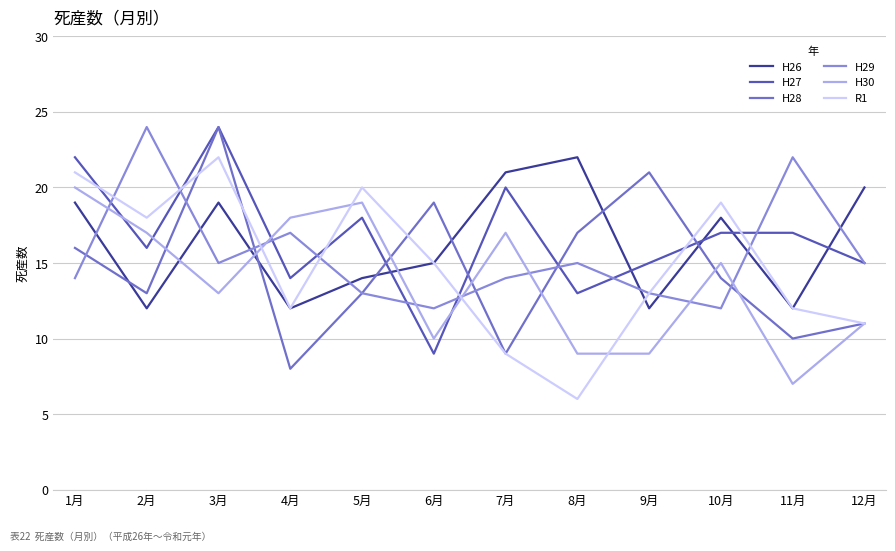

Is the value of H29 at 1月 greater than the value of H30 at 7月?

No